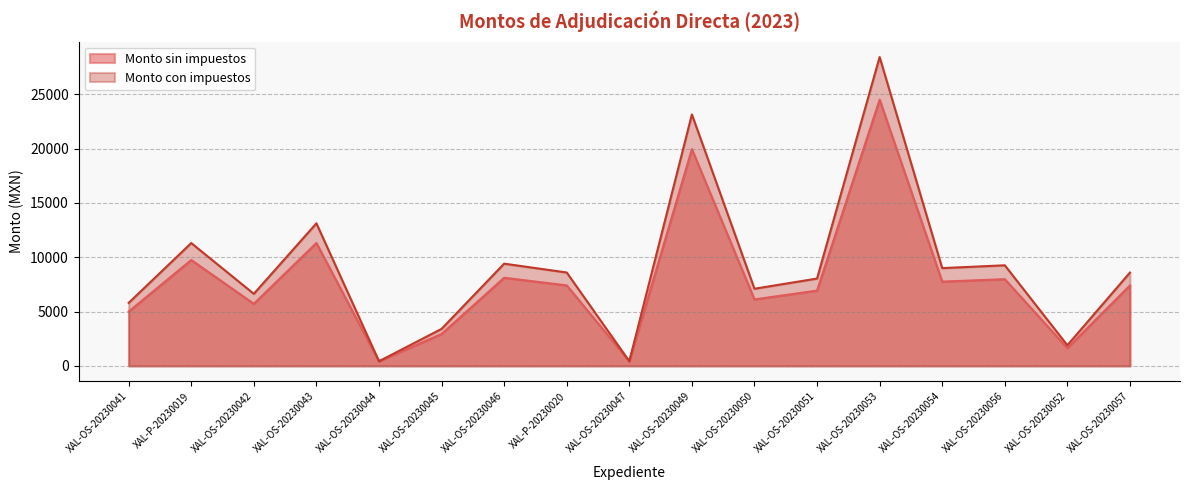

The value of Monto con impuestos at XAL-OS-20230047 is 106.0. True or false?

False